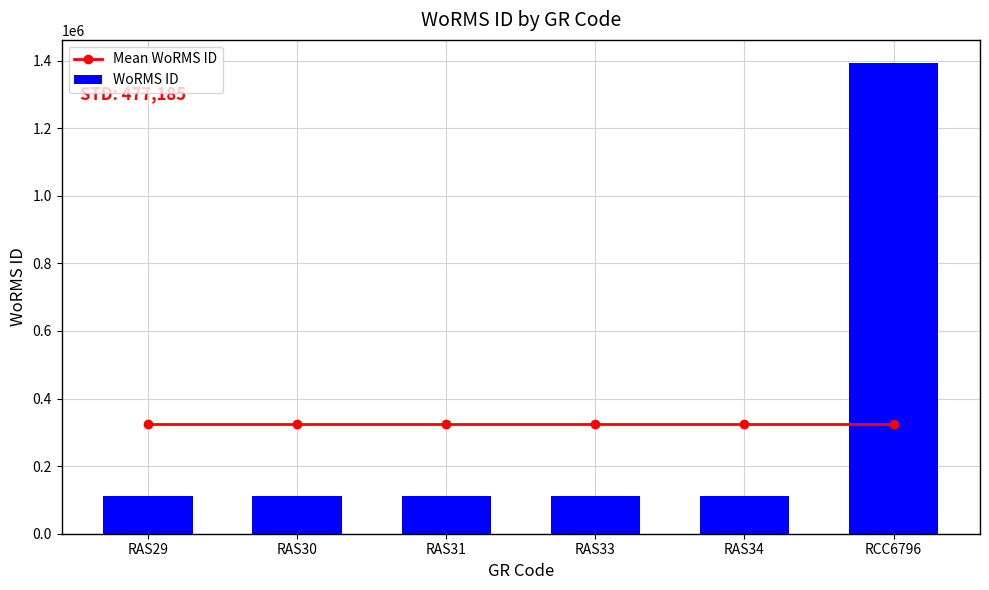

Does the chart contain any negative values?

No